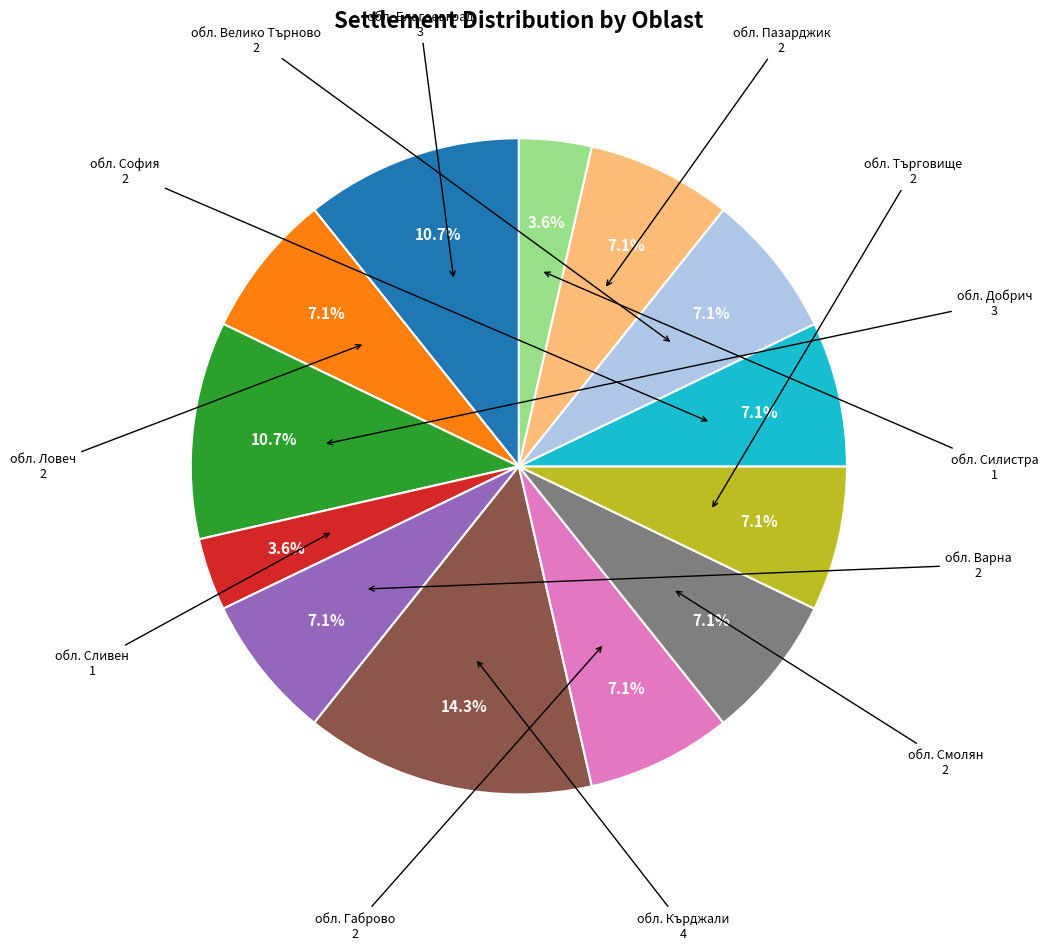

Is there any slice that represents more than half of the pie?

No